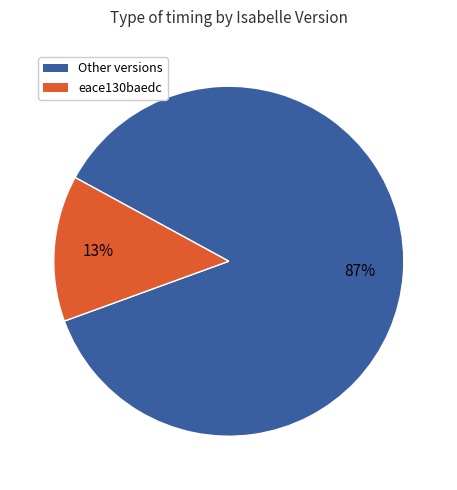

Is there a majority slice in this chart?

Yes